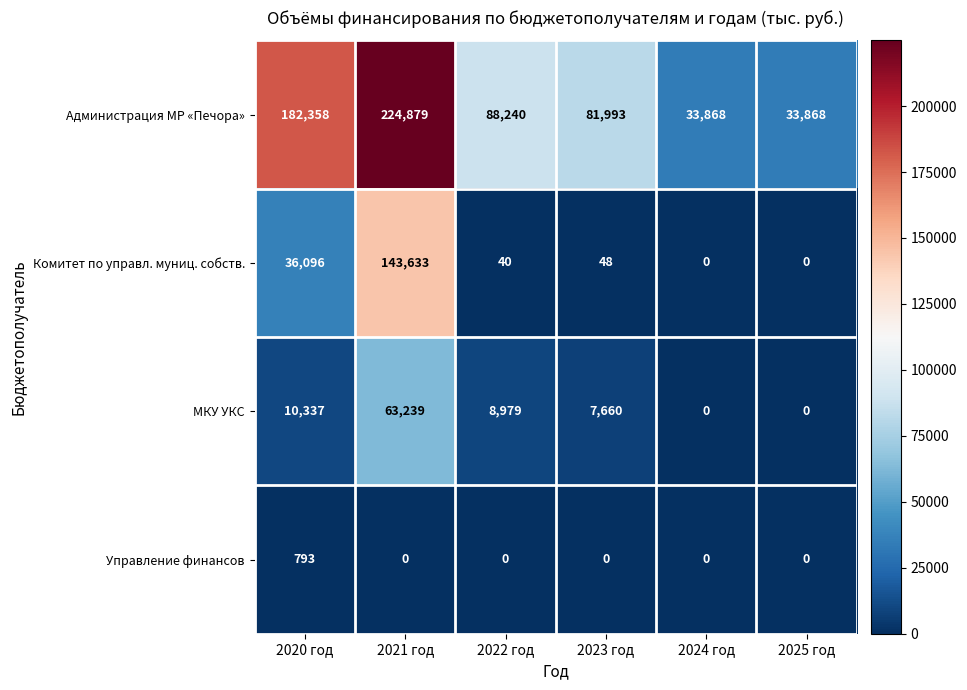

The Управление финансов series shows 419 at 2022 год. True or false?

False